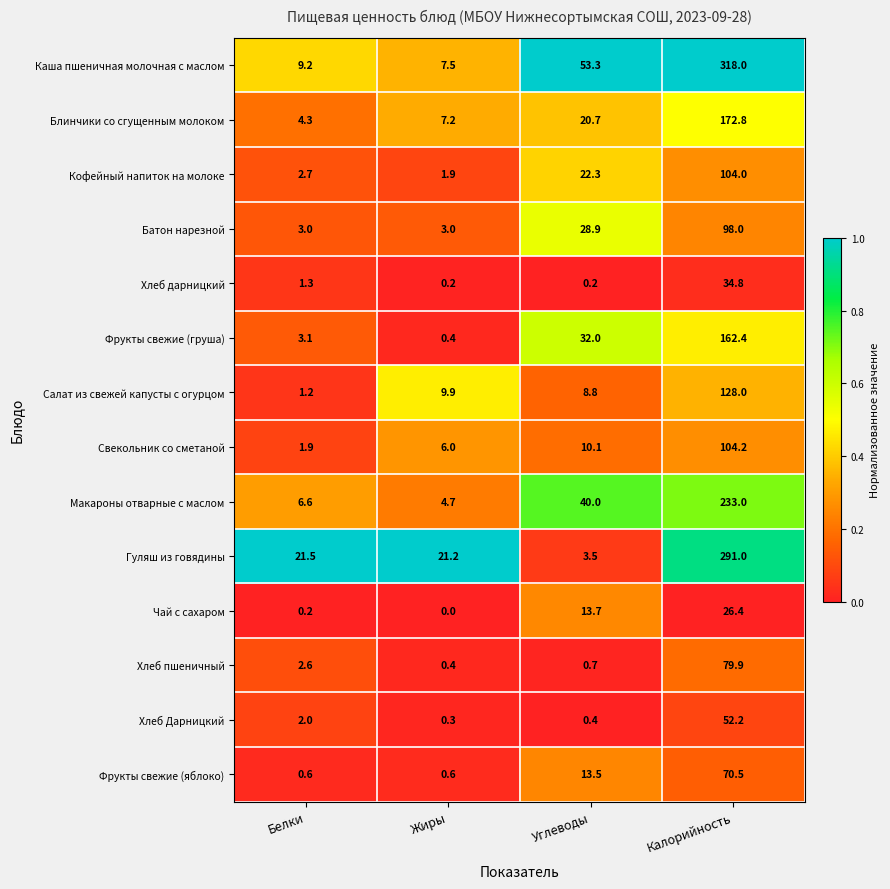

The value of Салат из свежей капусты с огурцом at Жиры is 14.8. True or false?

False